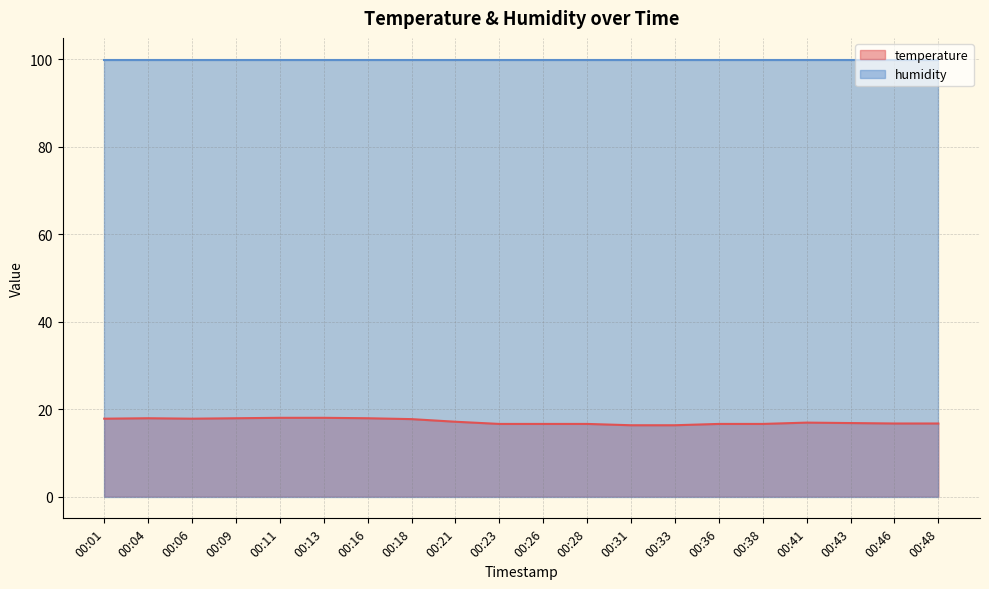

How many interior local peaks (higher than both neighbors) does the data have?

2